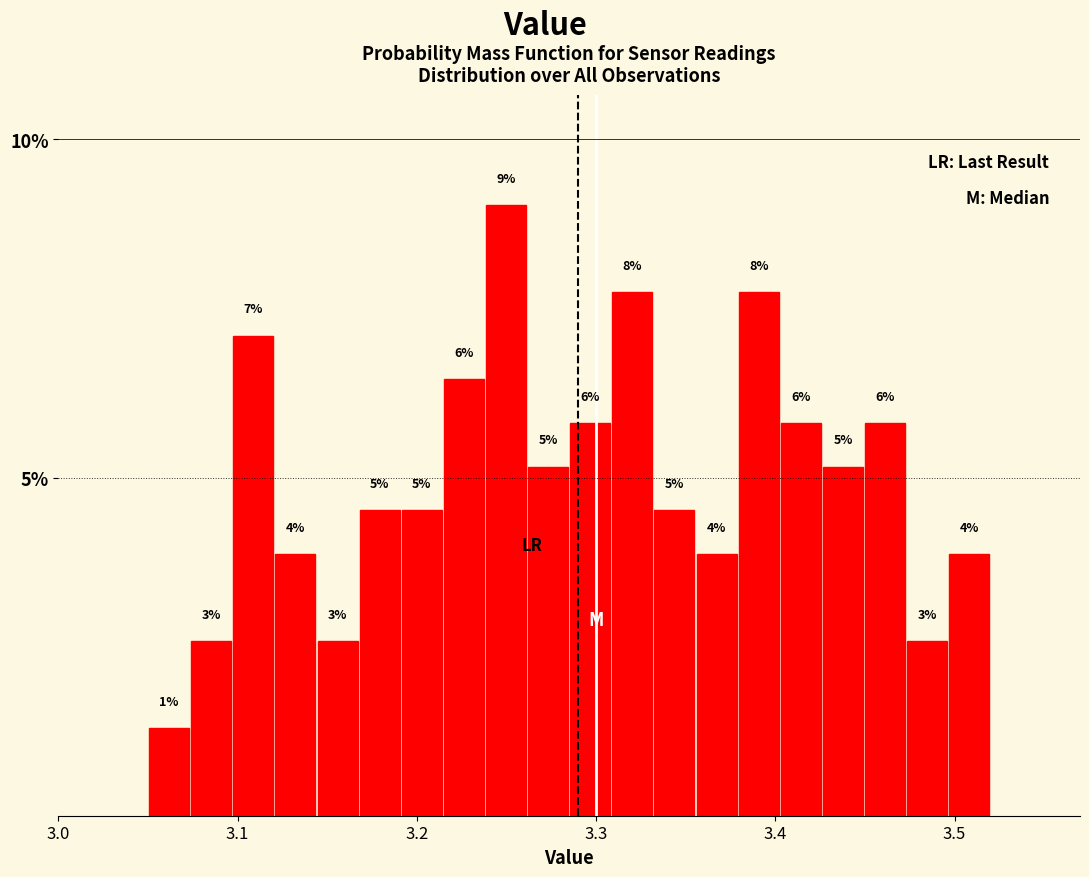

Around what value on the x-axis is the tallest bar? Give the approximate position of its centre, as read against the axis.

3.25